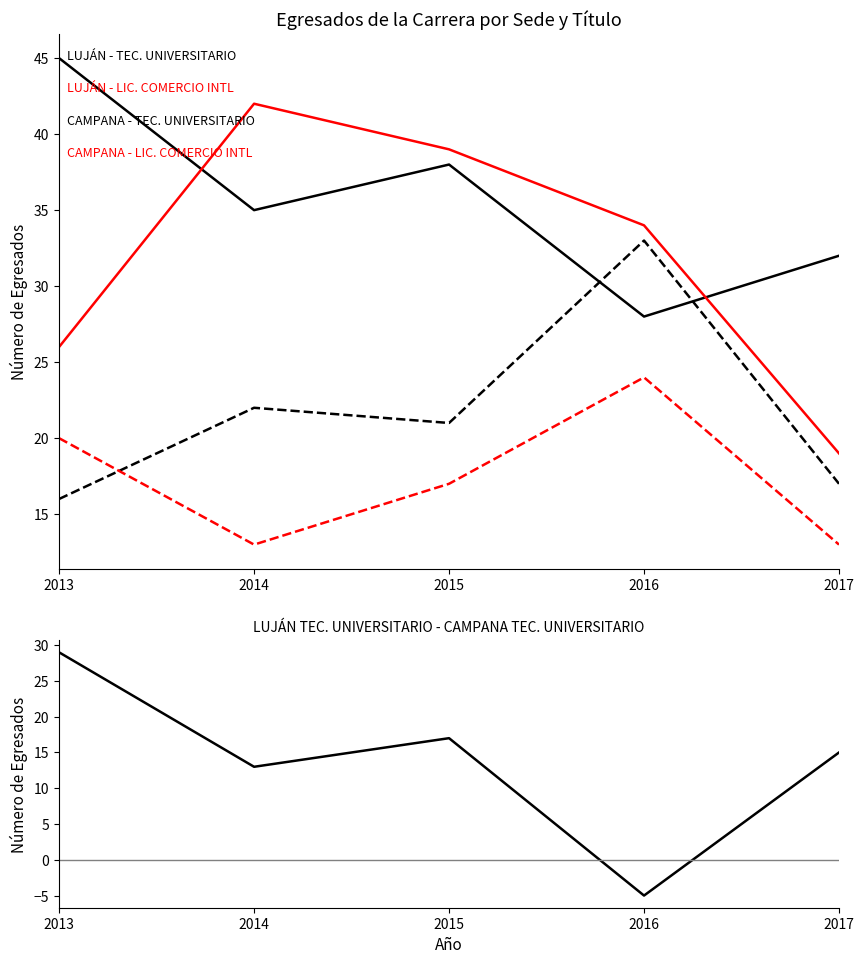

What value does the LUJÁN - TEC. UNIVERSITARIO series have at 2013?

45